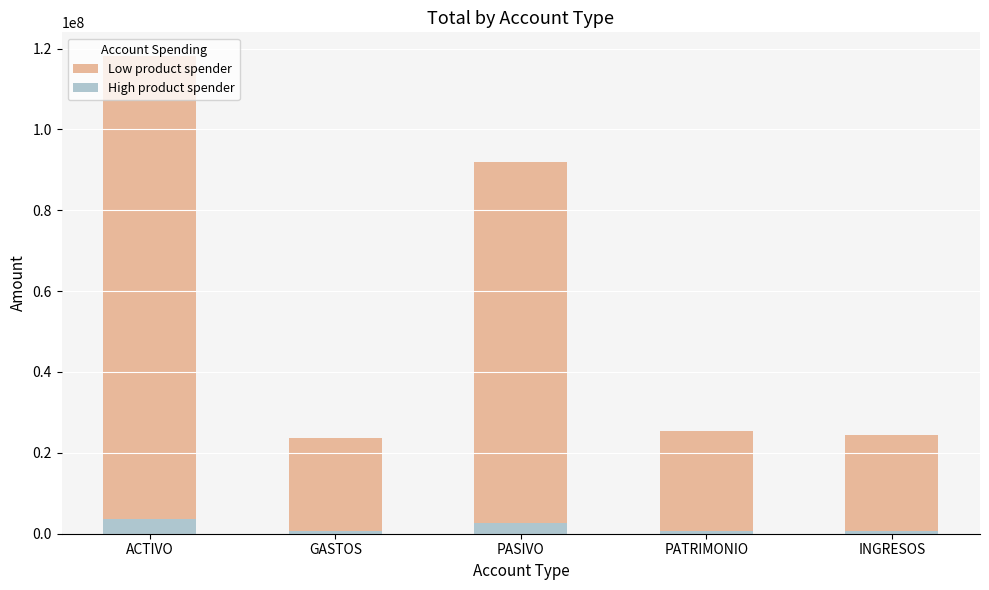

Reading right to left, what are all the values shown in this chart?

Low product spender: INGRESOS=24514187.6	PATRIMONIO=25380922.2	PASIVO=91880976.8	GASTOS=23675238.1	ACTIVO=118100848.5
High product spender: INGRESOS=735425.6	PATRIMONIO=761427.7	PASIVO=2756429.3	GASTOS=710257.1	ACTIVO=3543025.5